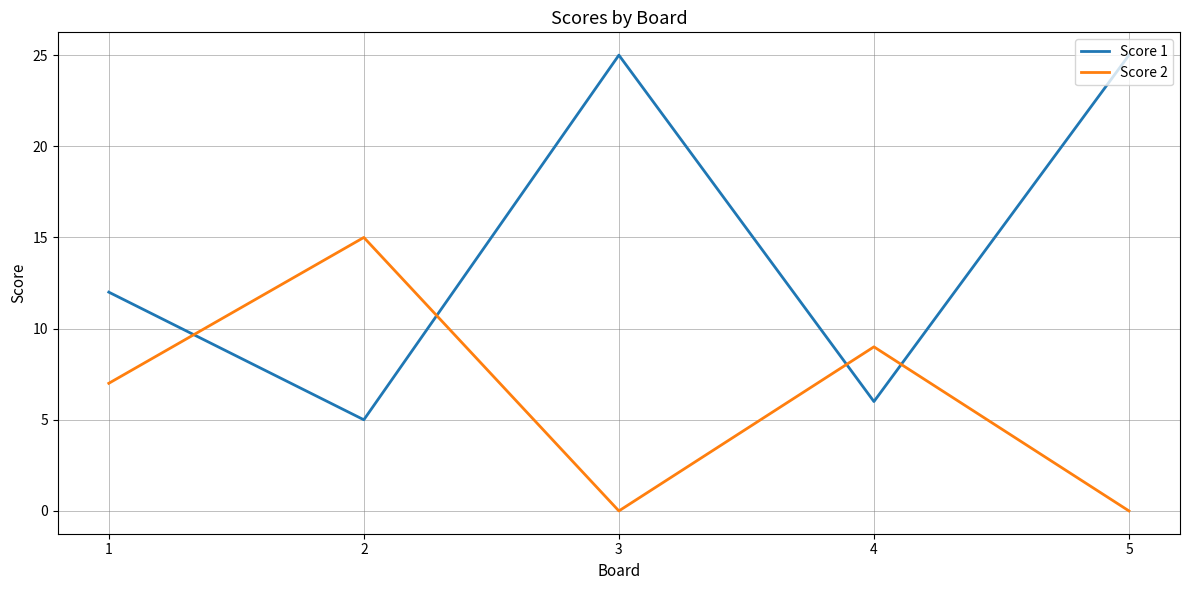

What is the sum of all Score 2 values?

31